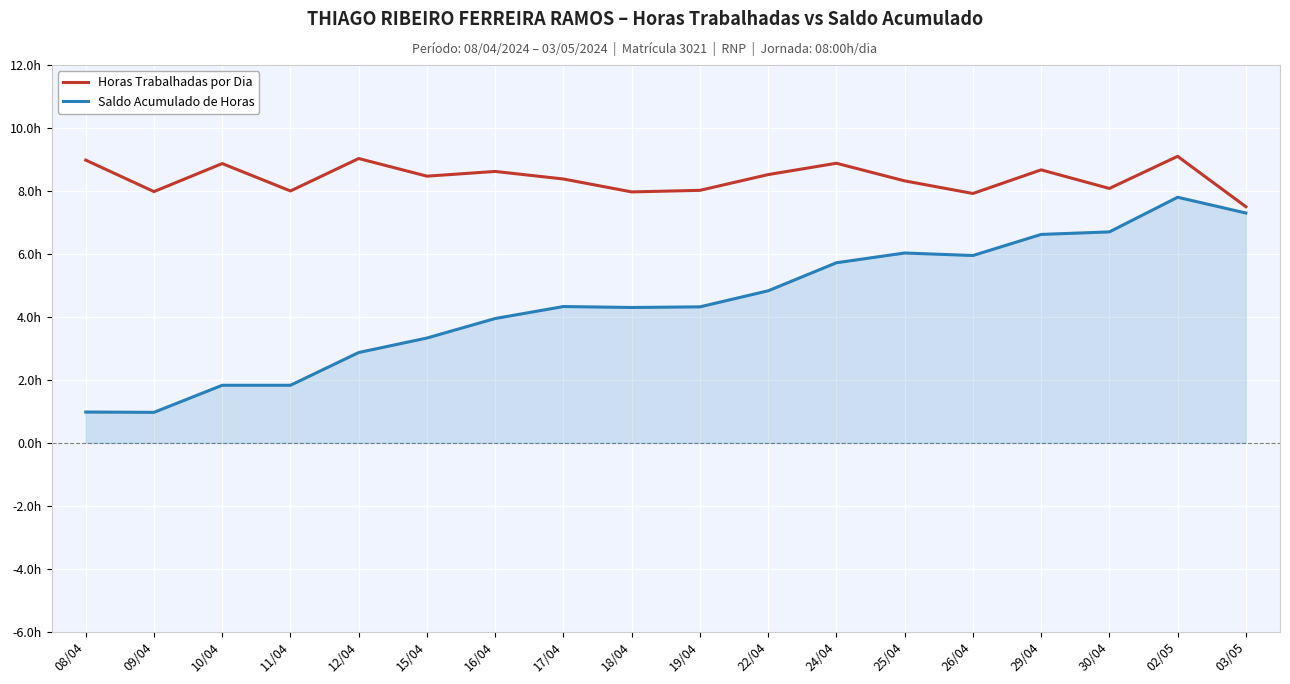

Which series changed the most between 09/04 and 22/04?

Saldo Acumulado de Horas